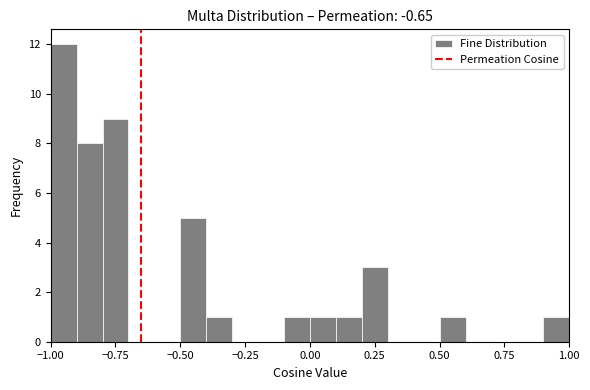

Around what value on the x-axis is the tallest bar? Give the approximate position of its centre, as read against the axis.

-0.95